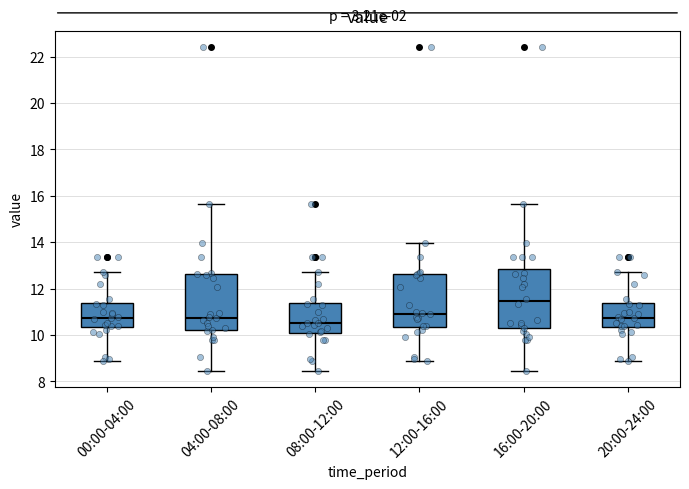

Where does the median line of the box for 00:00-04:00 sit on the y-axis? The values are not printed on the chart, so give them approximately, as read against the axis.

10.8